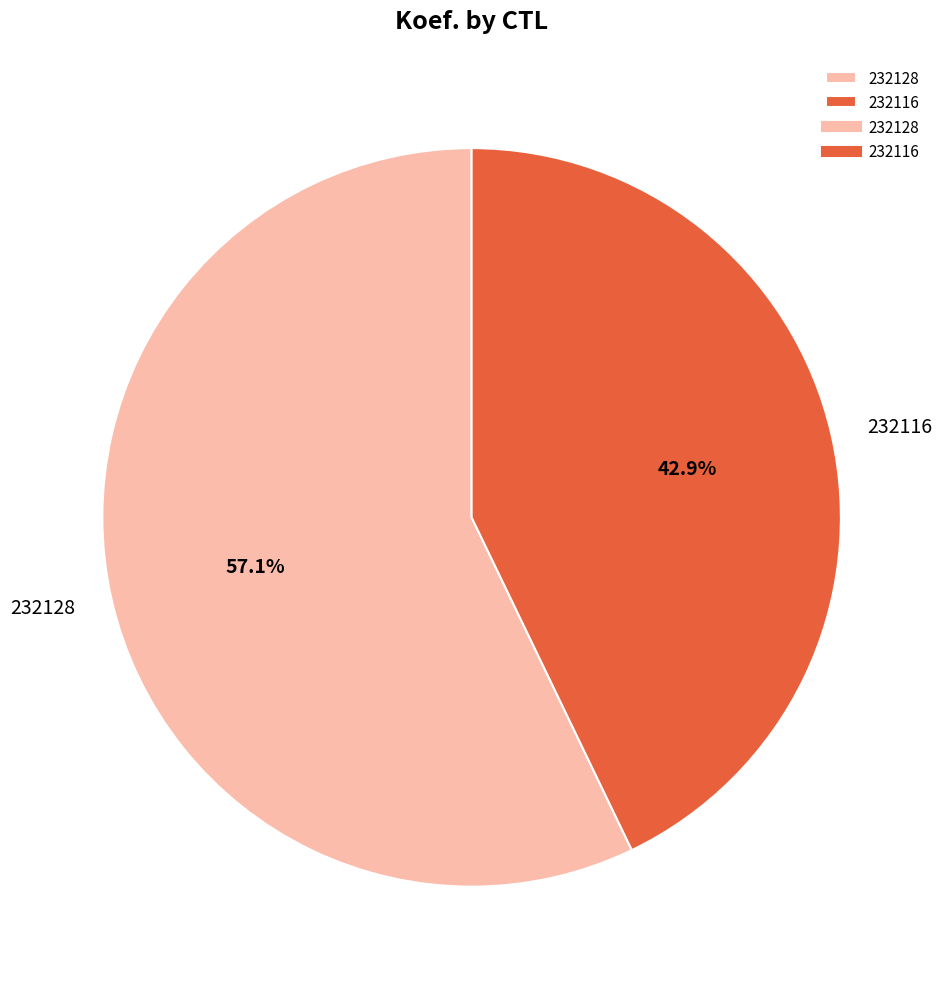

Which category has the biggest portion of the pie?

232128